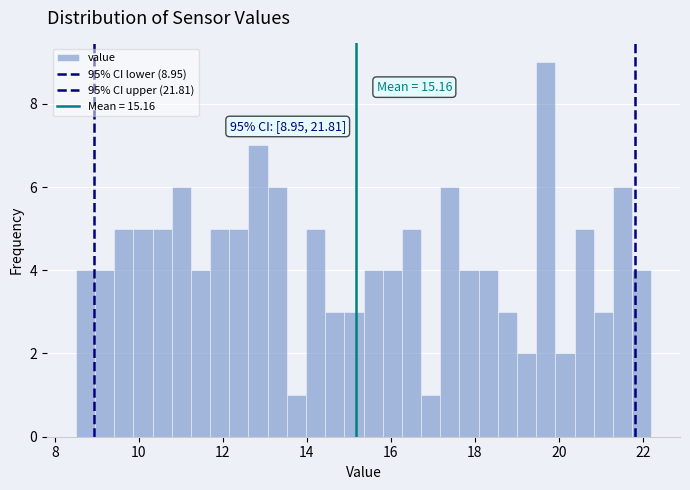

Around what value on the x-axis is the tallest bar? Give the approximate position of its centre, as read against the axis.

19.6